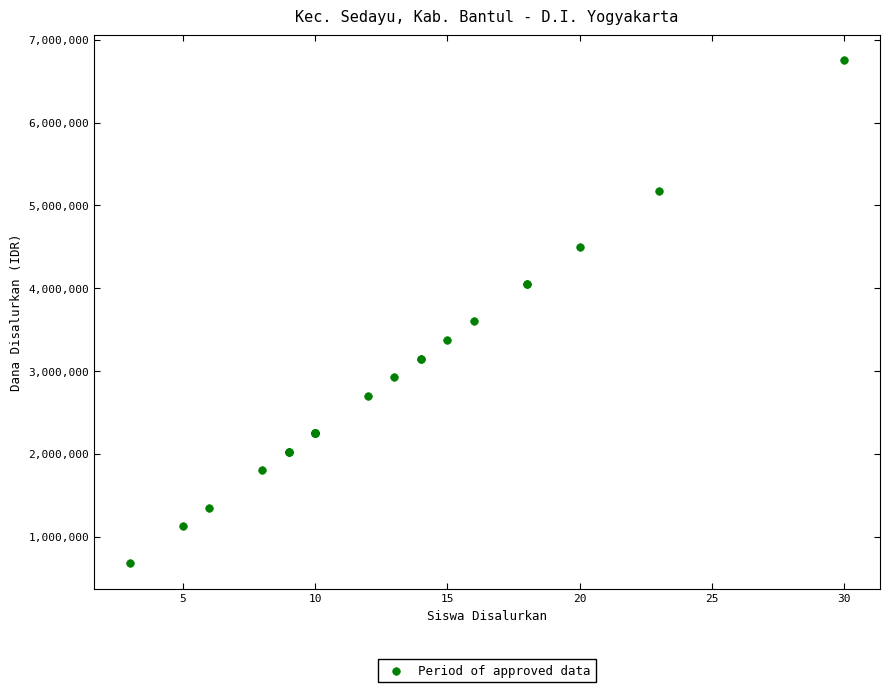

What Y value in the scatter plot is closest to 3712500?

3600000